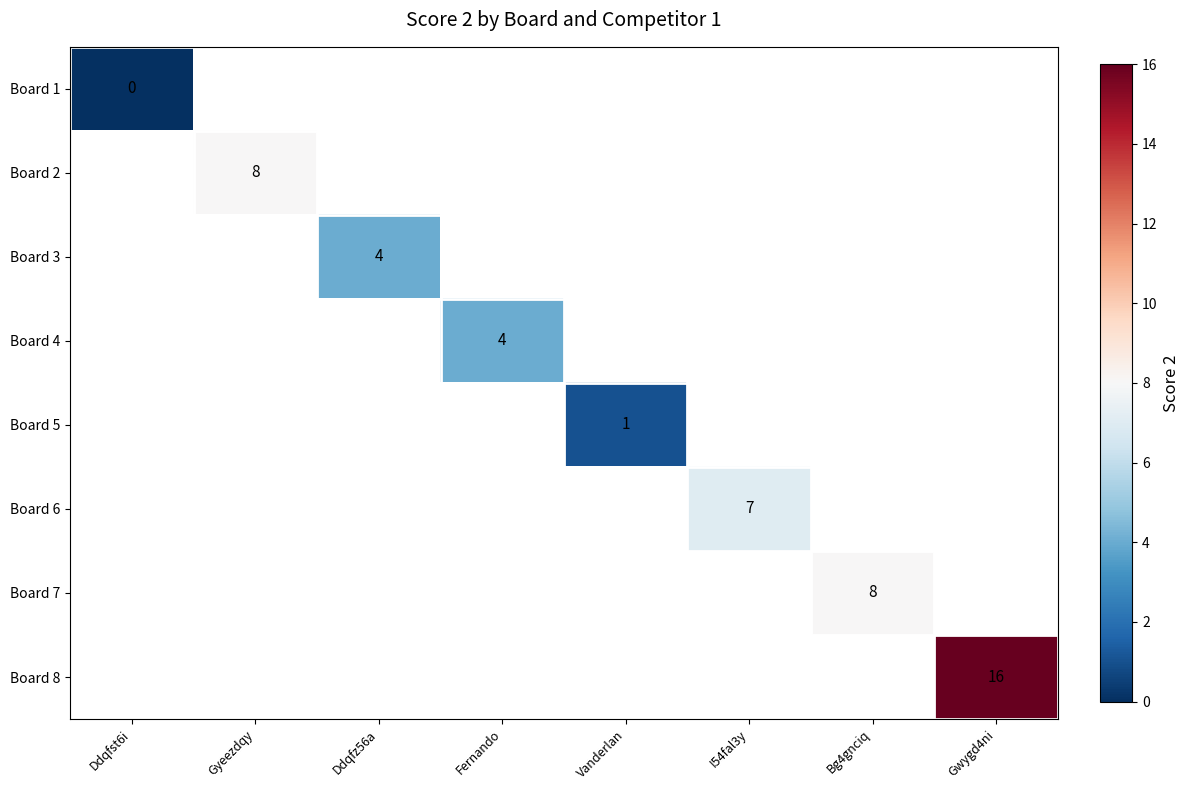

The value of Board 7 at Bg4gnciq is 8. True or false?

True